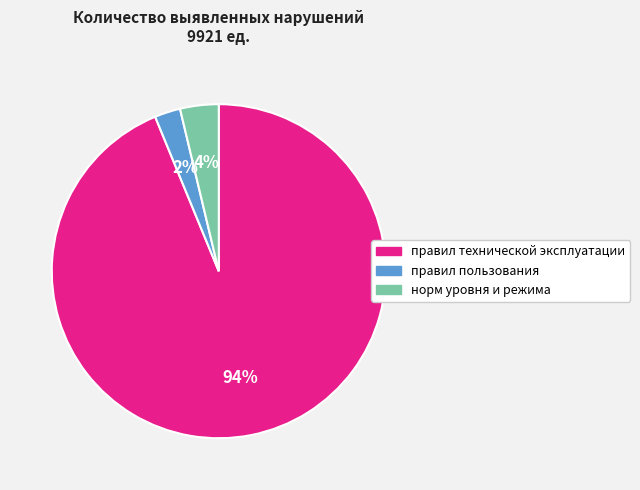

How many slices are in this pie chart?

3